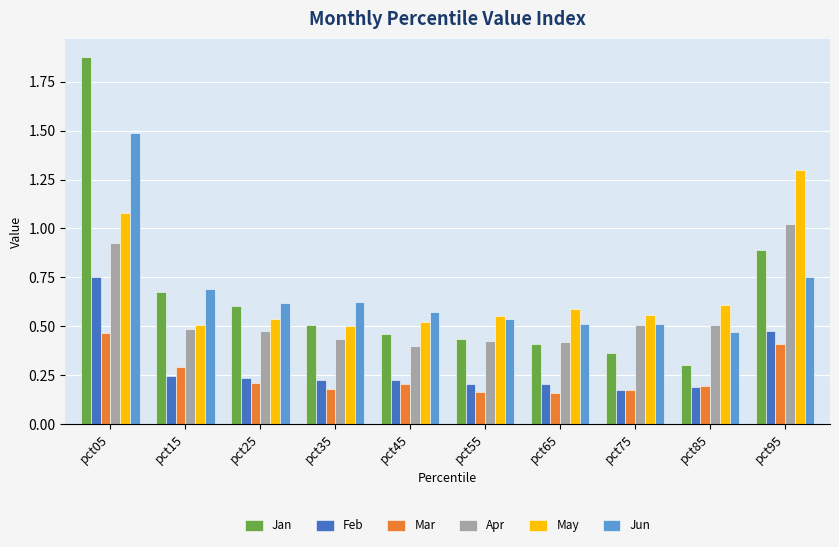

What is the sum of the Jun values at pct05 and pct55?

2.0